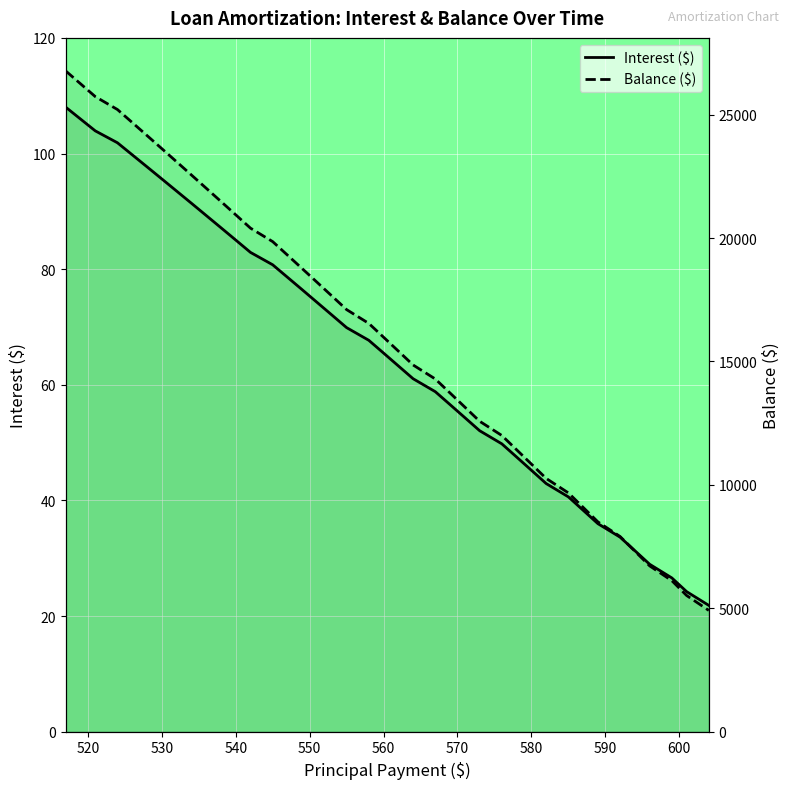

How many lines are shown in the chart?

2